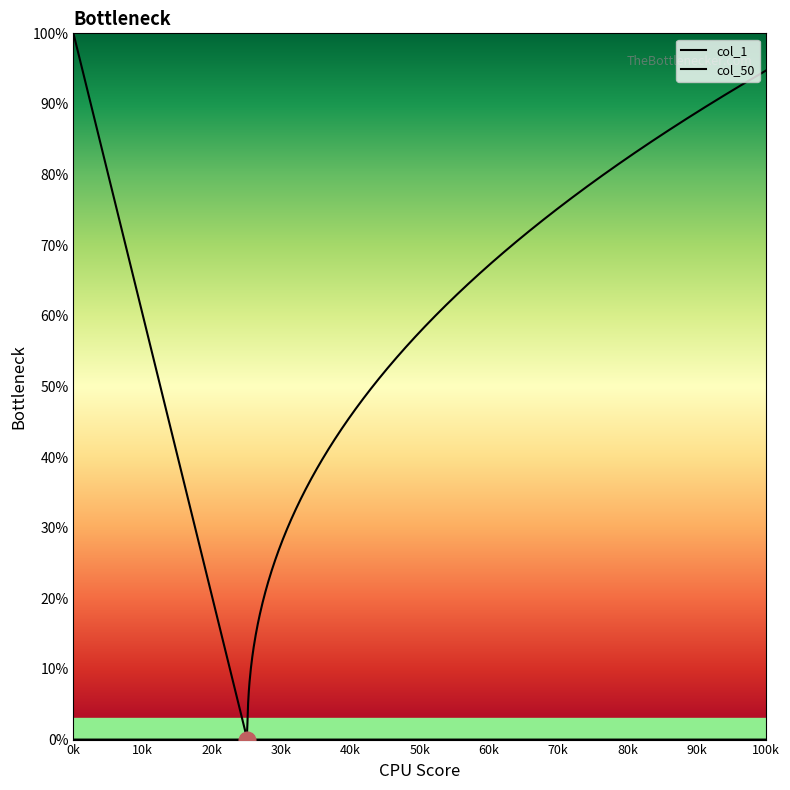

How many lines are shown in the chart?

2